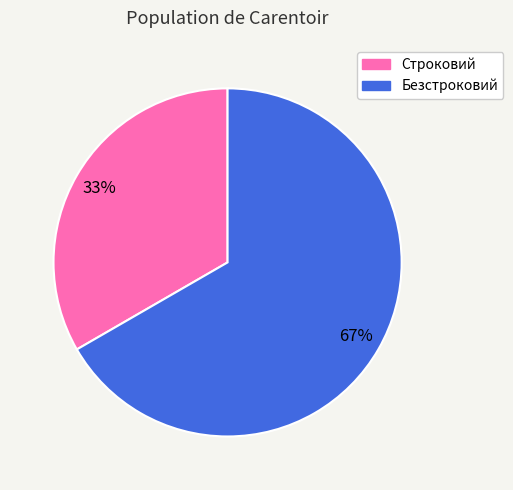

To the nearest percent, what is the combined percentage of Безстроковий and Строковий?

100%